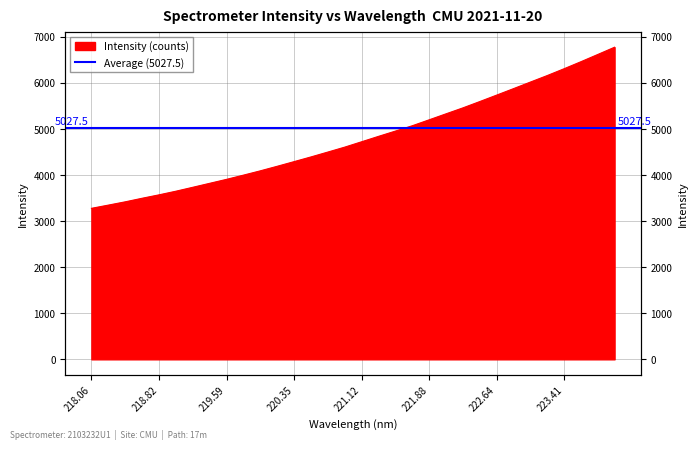

Reading left to right, extract all data points from this chart.

3278.2	3348.0	3419.4	3496.9	3571.0	3649.9	3735.1	3821.3	3907.4	3998.9	4092.4	4191.1	4292.3	4394.2	4500.0	4606.8	4723.4	4840.5	4954.8	5070.8	5199.6	5329.6	5458.6	5595.6	5735.4	5876.1	6018.5	6160.1	6308.2	6460.7	6618.0	6776.0